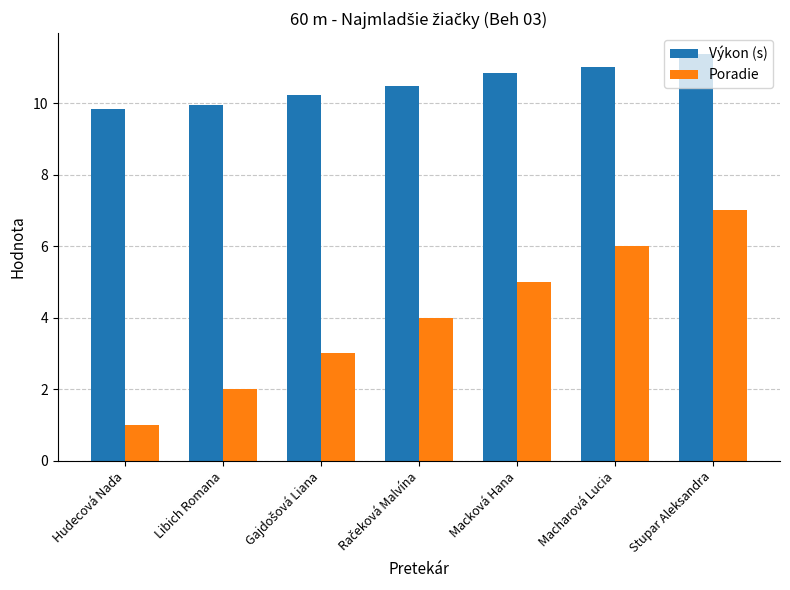

Which category has the highest value in the Poradie series?

Stupar Aleksandra